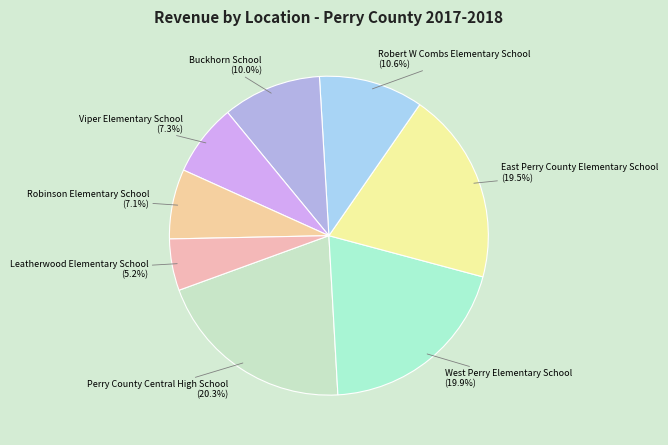

What percentage is the Viper Elementary School slice, to the nearest percent?

7%